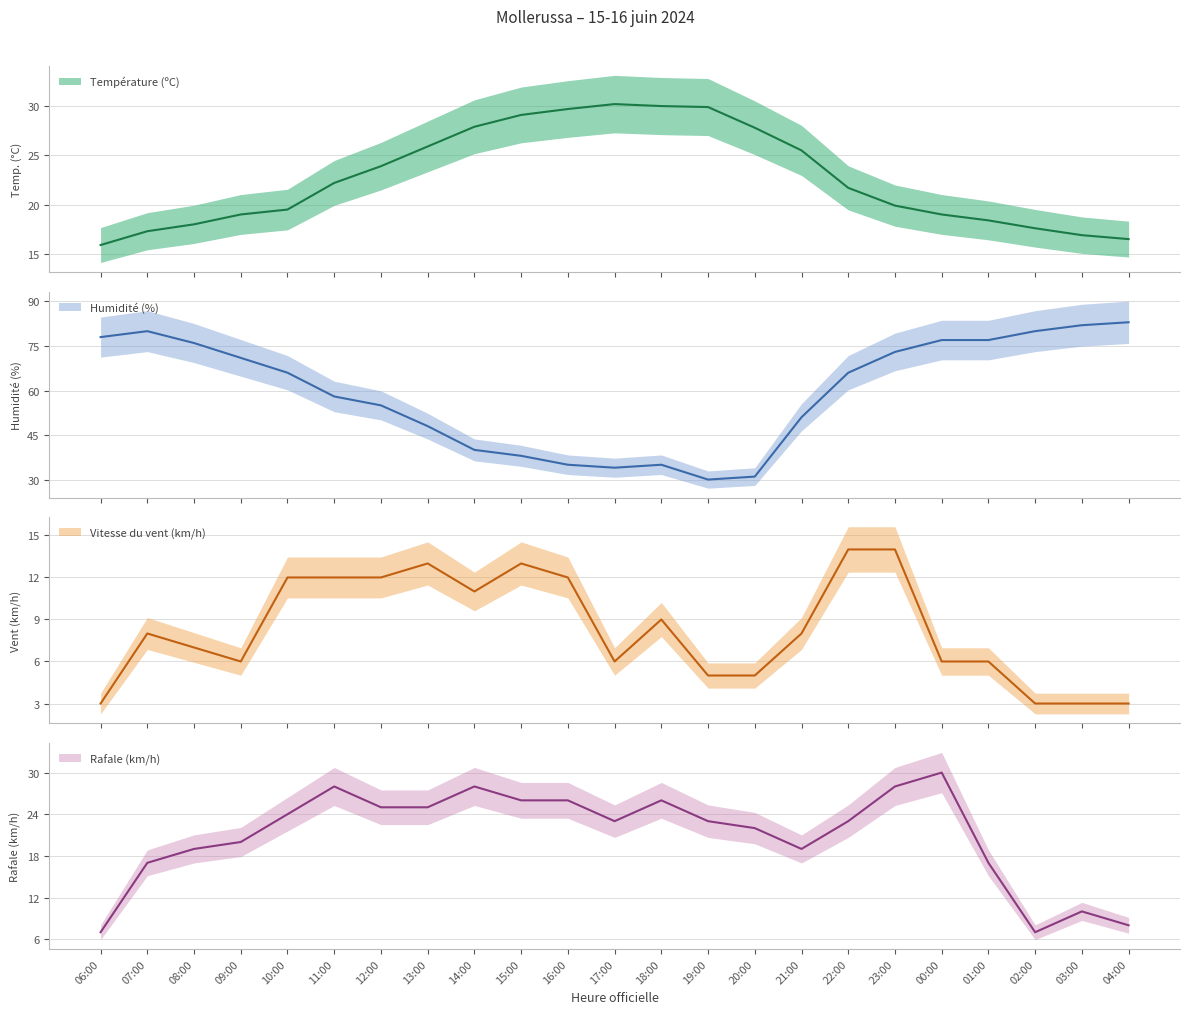

How many lines are shown in the chart?

4